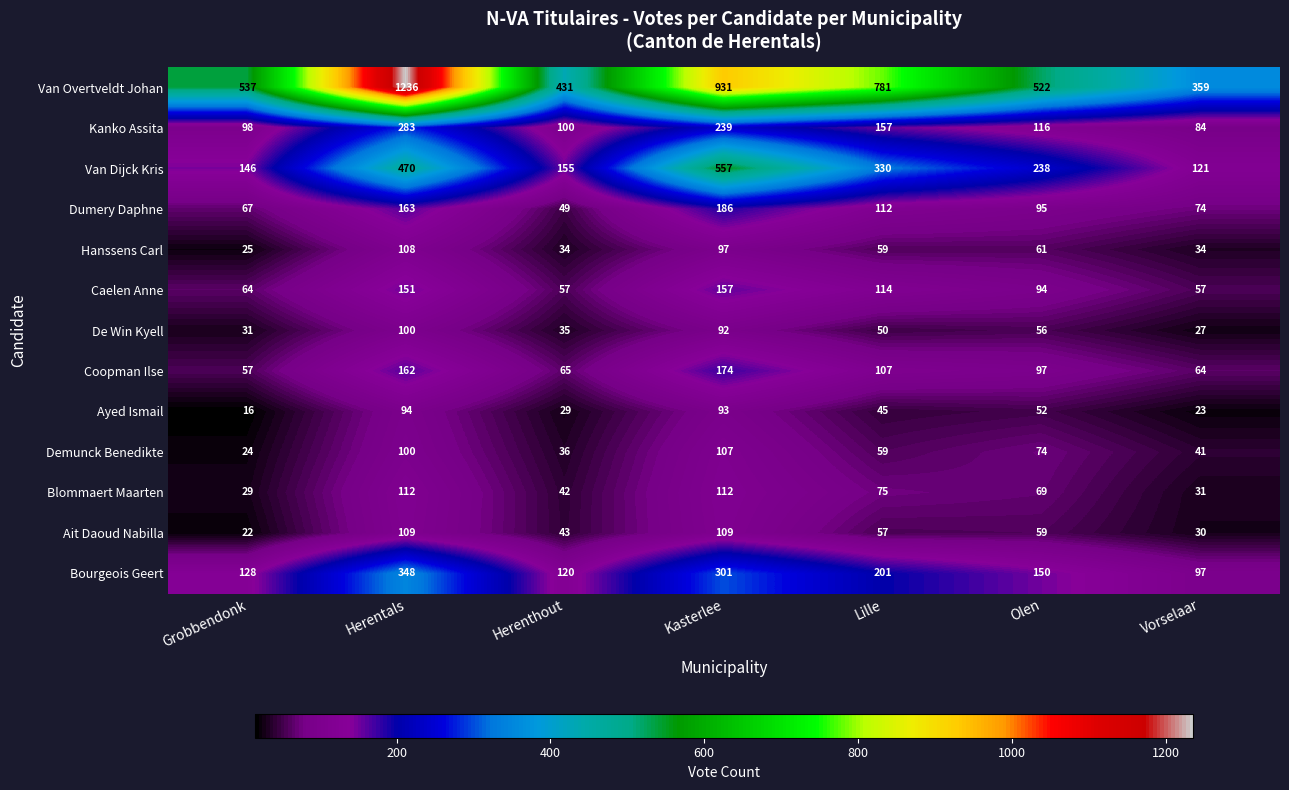

List the series in order of their peak value, highest first.

Van Overtveldt Johan, Van Dijck Kris, Bourgeois Geert, Kanko Assita, Dumery Daphne, Coopman Ilse, Caelen Anne, Blommaert Maarten, Ait Daoud Nabilla, Hanssens Carl, Demunck Benedikte, De Win Kyell, Ayed Ismail